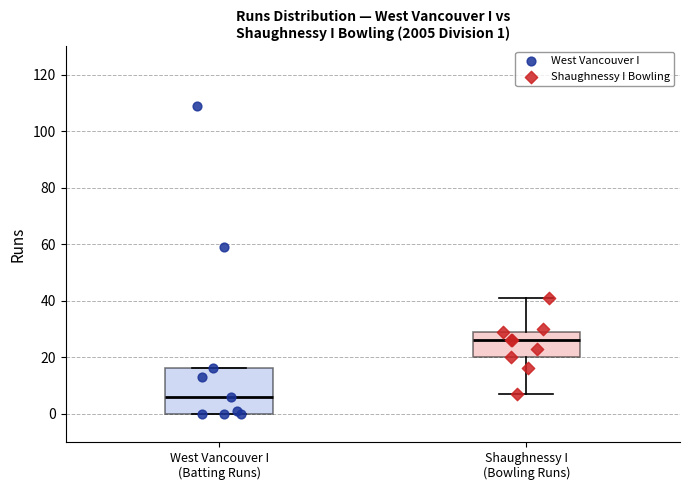

Comparing the boxes themselves (not the whiskers), which one is the tallest?

West Vancouver I (Batting Runs)